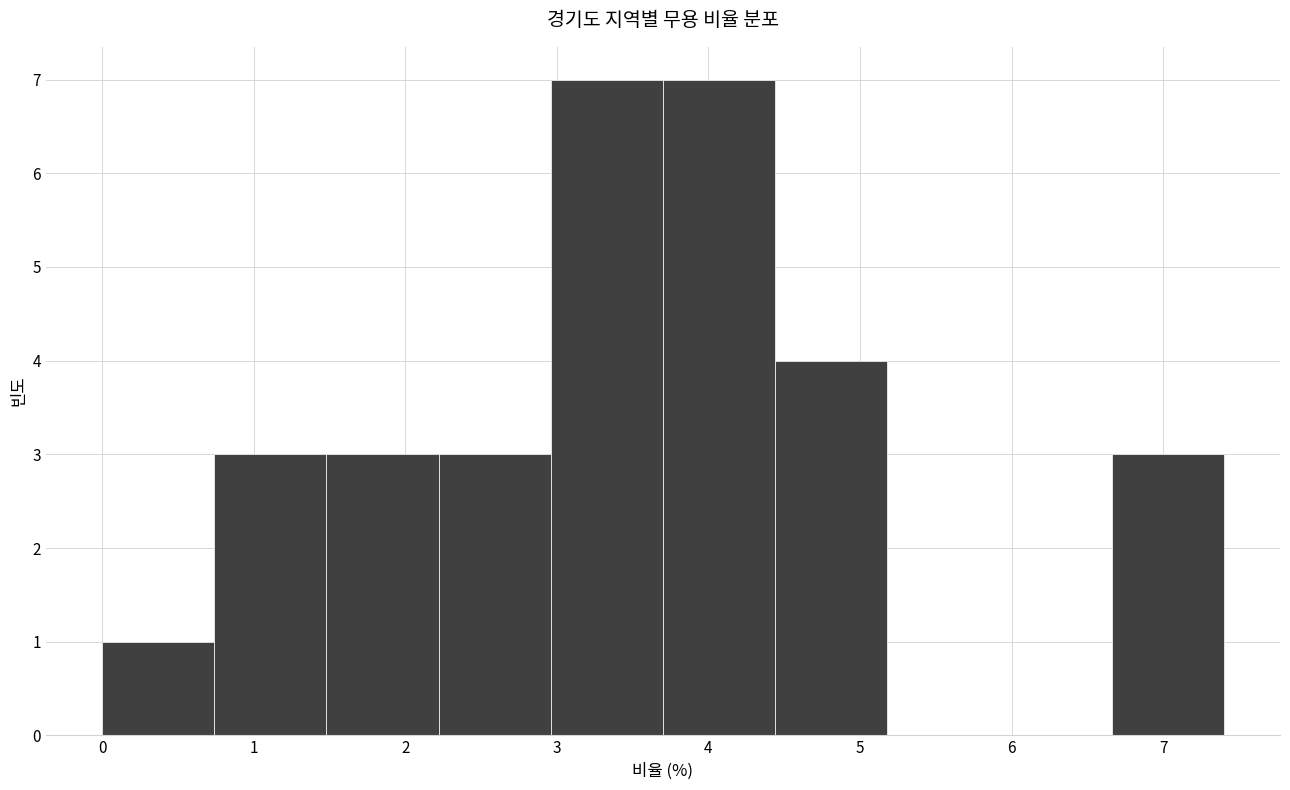

How tall is the bar that spans 2.96 to 3.70 on the x-axis? Neither the bar edges nor the heights are printed on the chart, so give them approximately, as read against the axes.

7